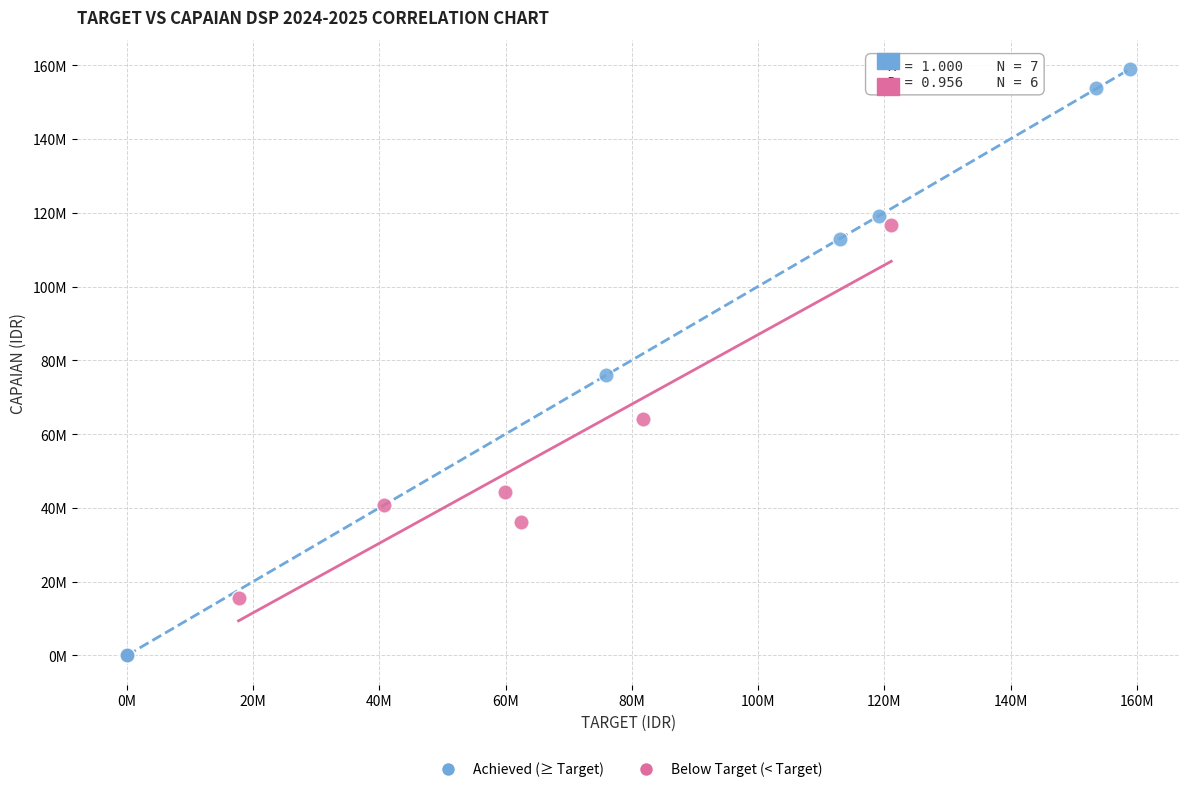

What are all the series names shown in the legend?

Achieved (≥ Target), Below Target (< Target)